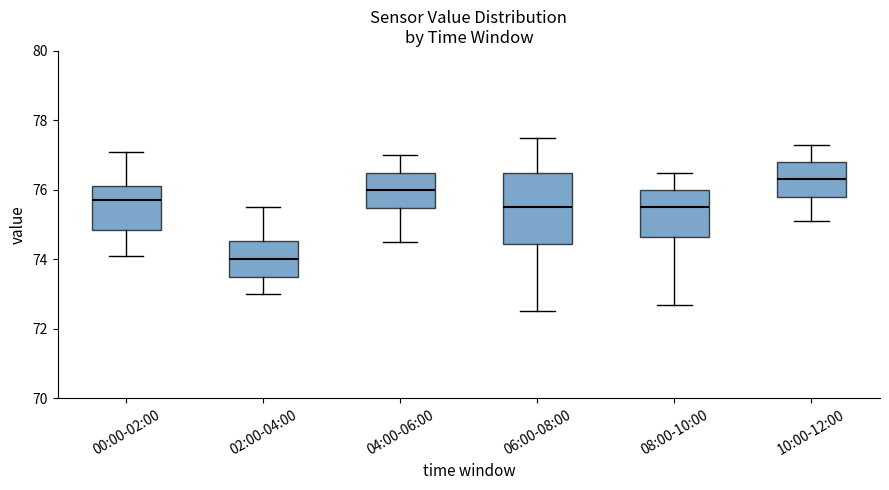

Which box has the highest median line?

10:00-12:00